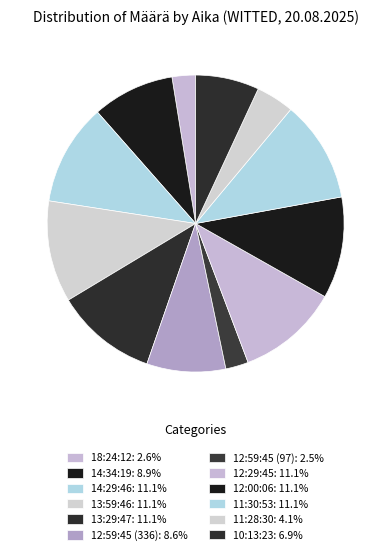

Approximately how many times larger is the value at 12:00:06 compared to 12:59:45 (97)?

4.5